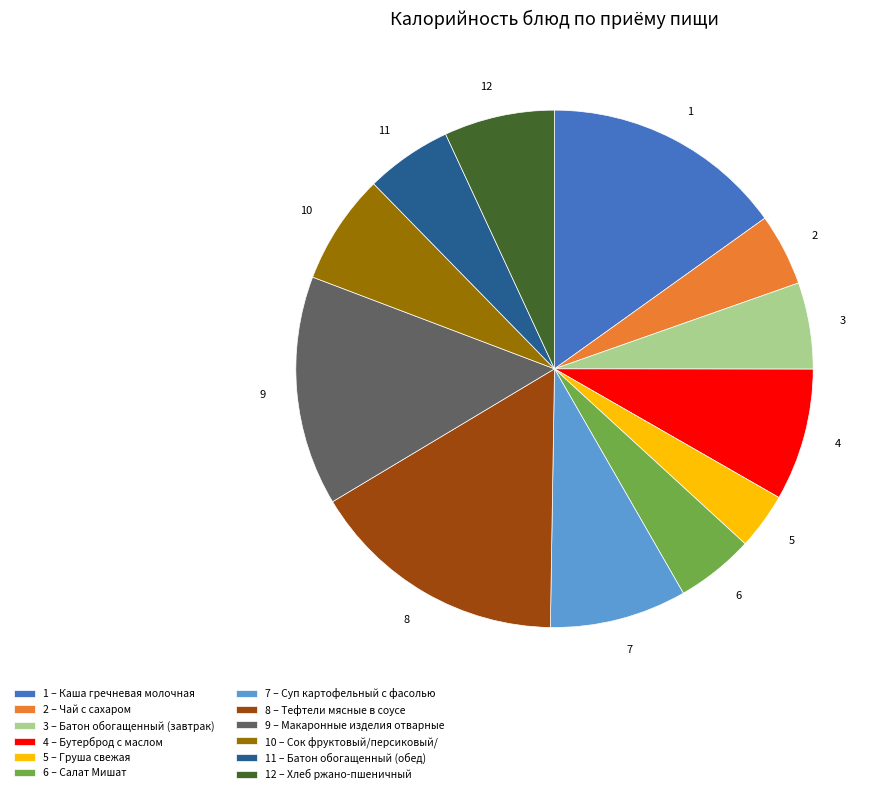

Which has a higher value, 10 – Сок фруктовый/персиковый/ or 9 – Макаронные изделия отварные?

9 – Макаронные изделия отварные